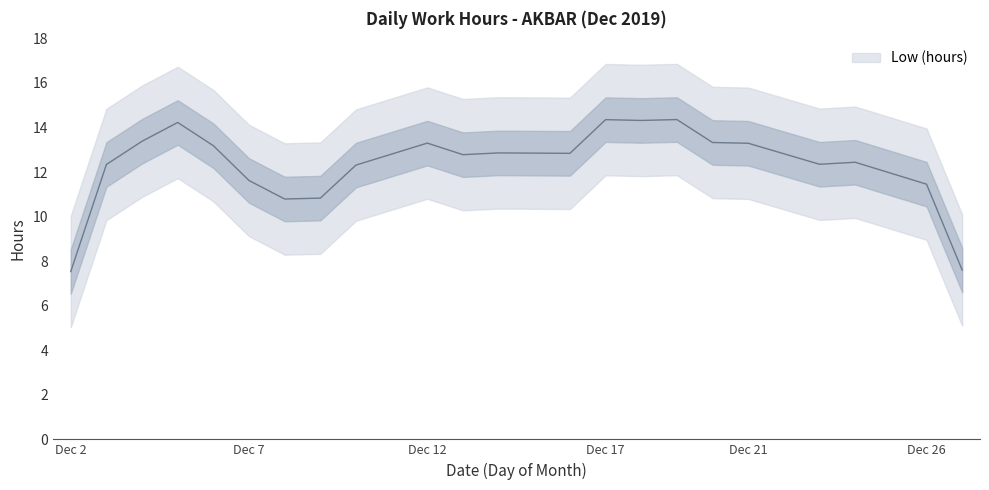

How many interior local valleys (lower than both neighbors) does the data have?

5